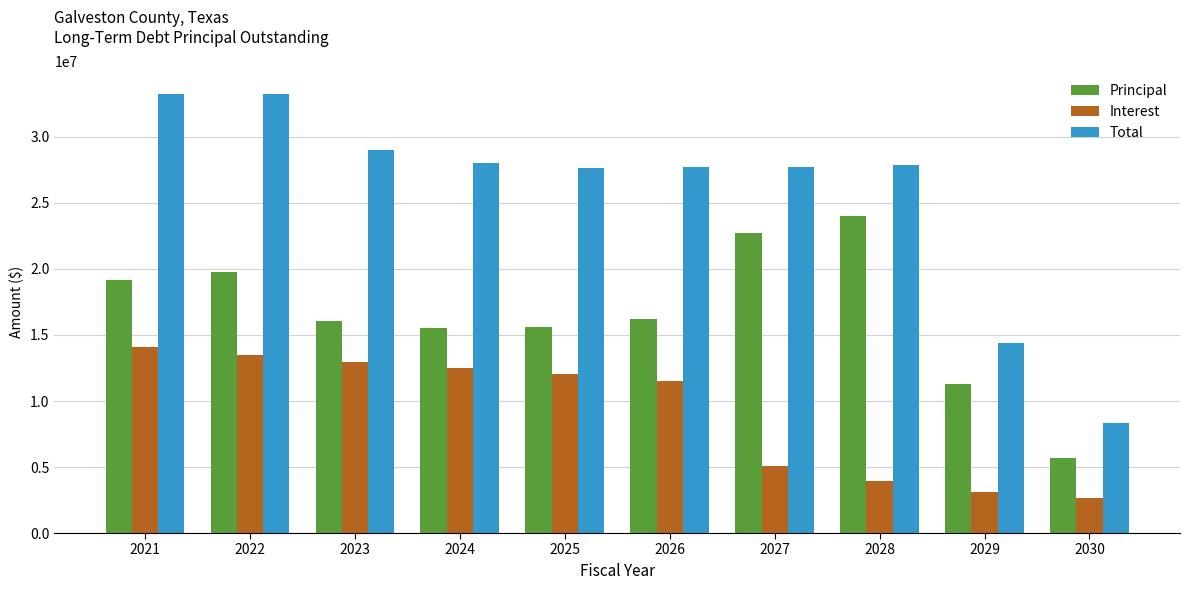

Where does the Total series first go above 27888630?

2021